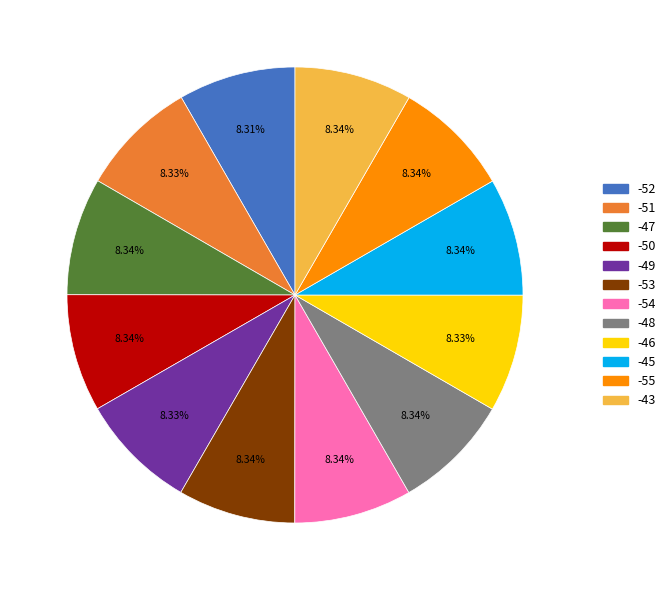

Is there a majority slice in this chart?

No